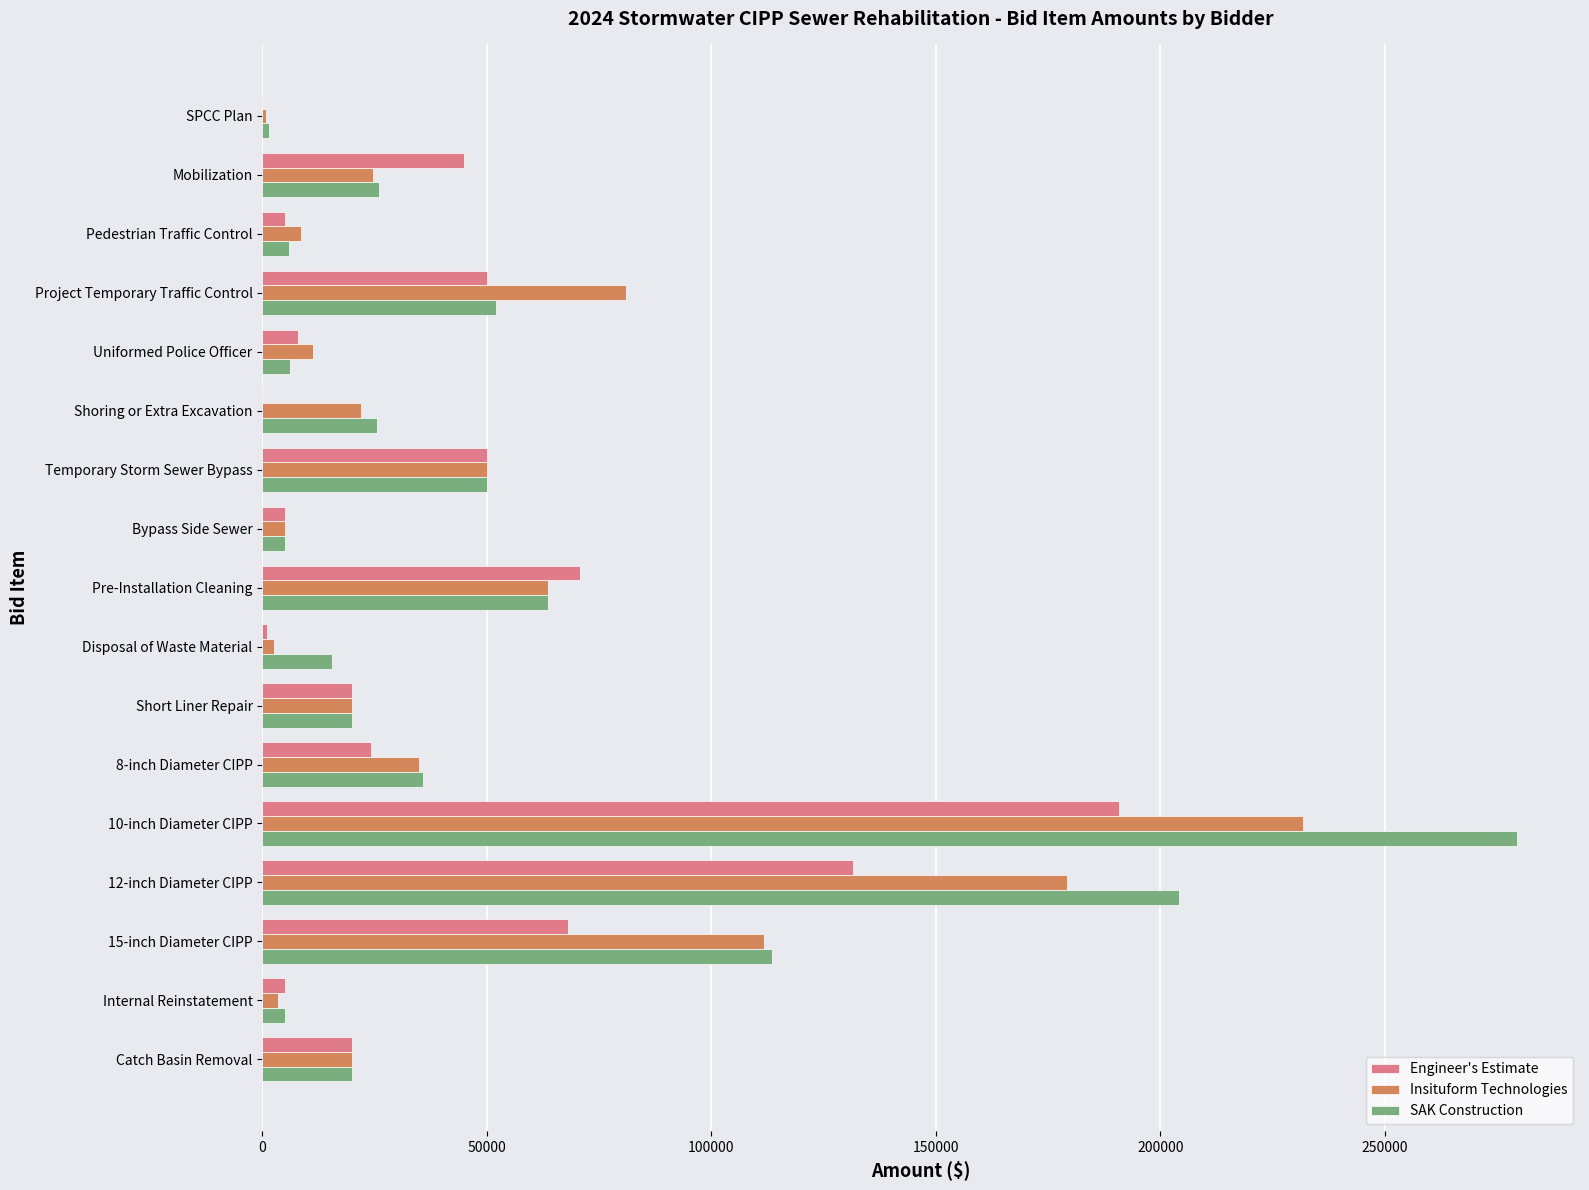

Is it true that SAK Construction equals 25600 at Shoring or Extra Excavation?

True